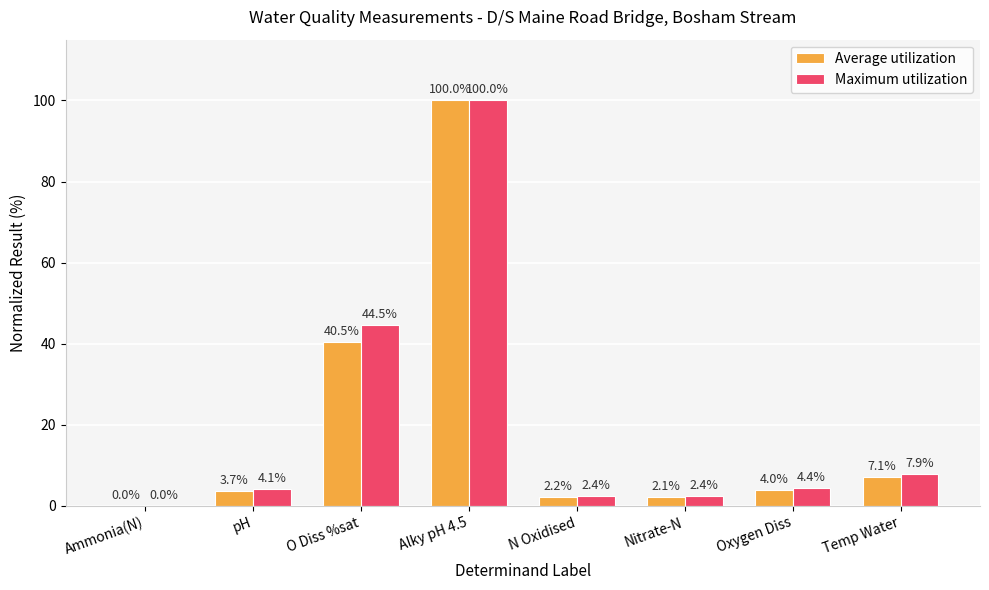

Which category has the highest value in the Maximum utilization series?

Alky pH 4.5